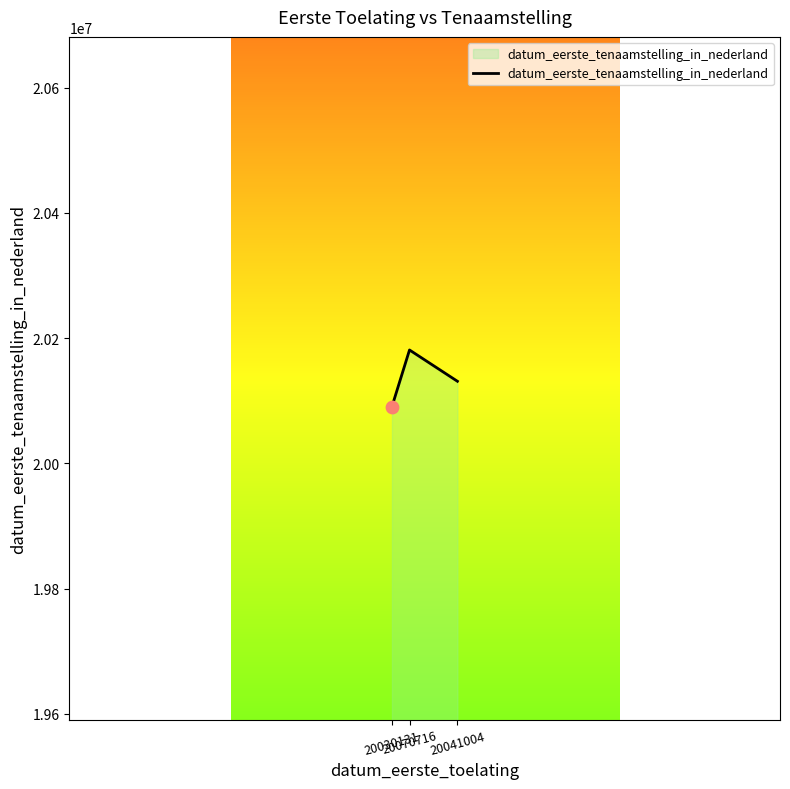

Approximately how many times larger is the value at 20070716 compared to 20041004?

1.0